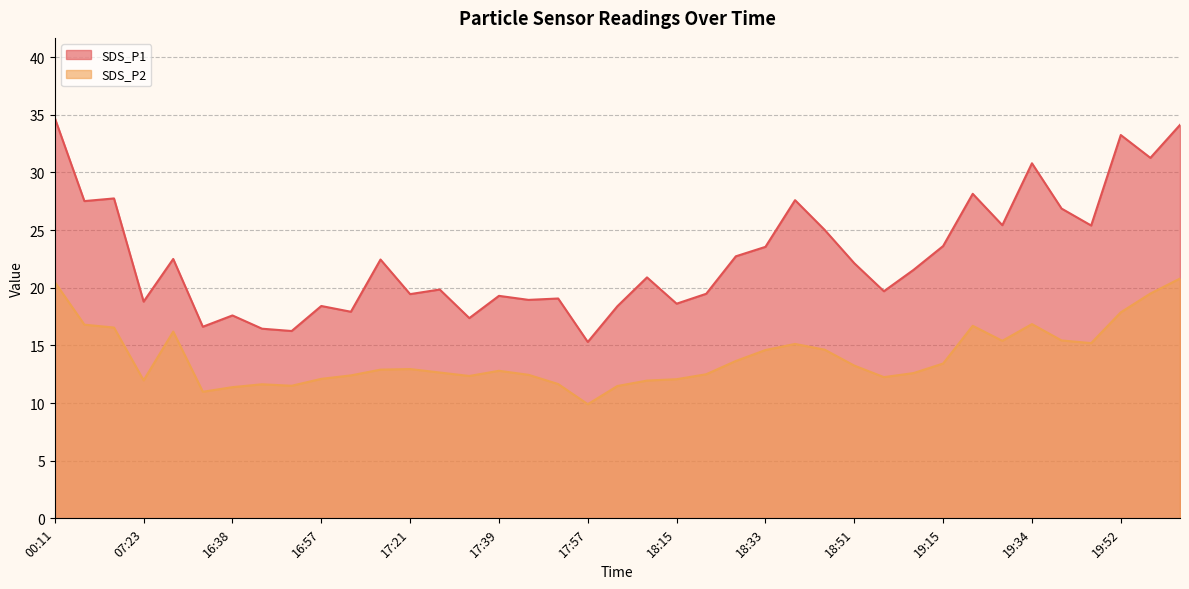

At 19:58, list the series in order from smallest to largest.

SDS_P2, SDS_P1